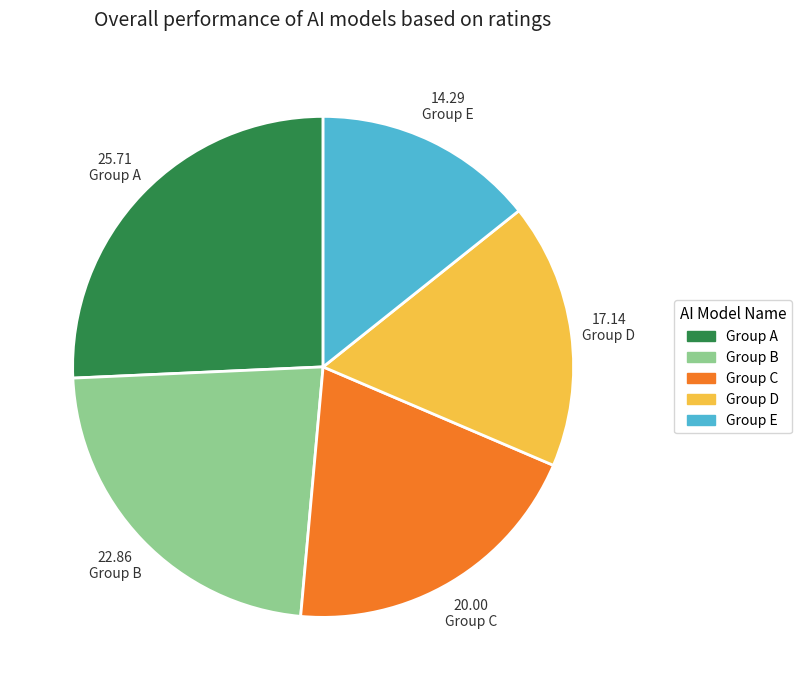

Is there a majority slice in this chart?

No